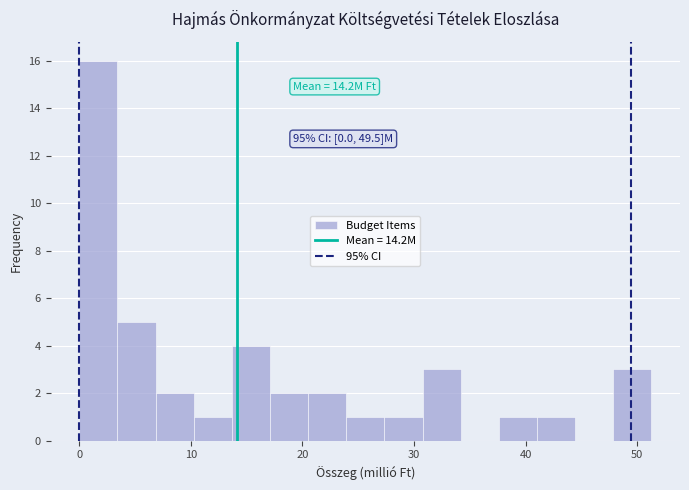

Around what value on the x-axis is the tallest bar? Give the approximate position of its centre, as read against the axis.

2